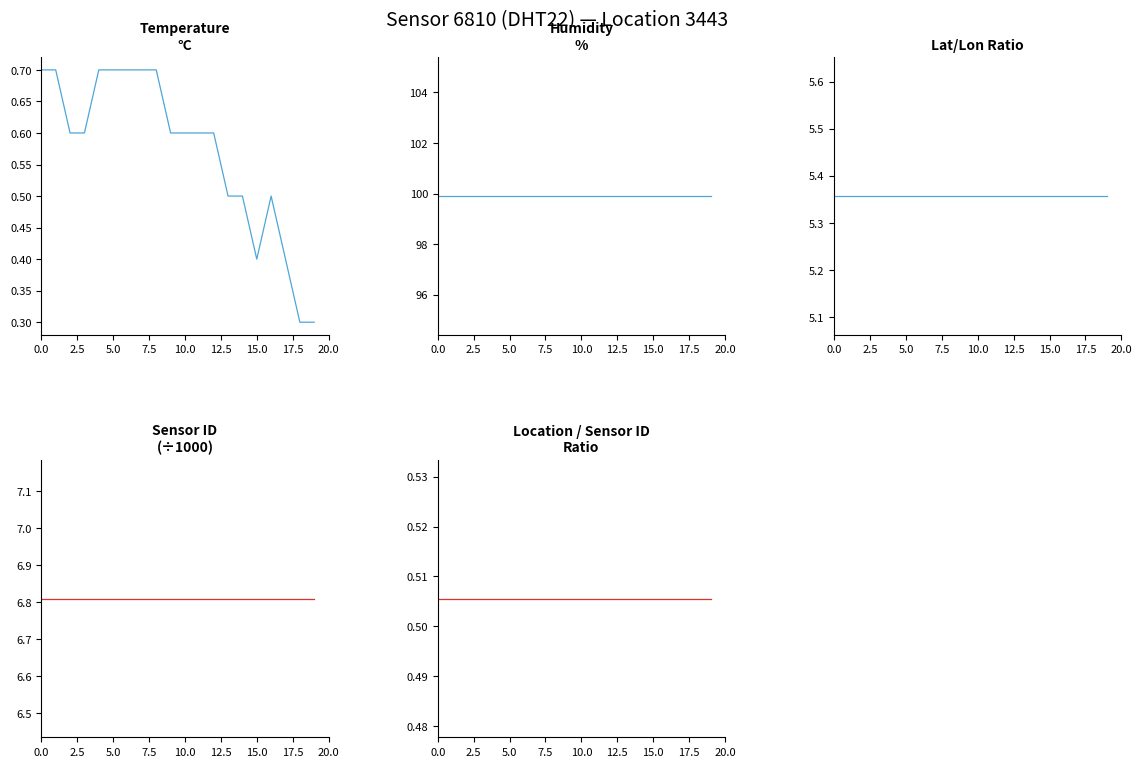

What is the value of the sensor_id (÷1000) point at the 5th from the left?

6.8